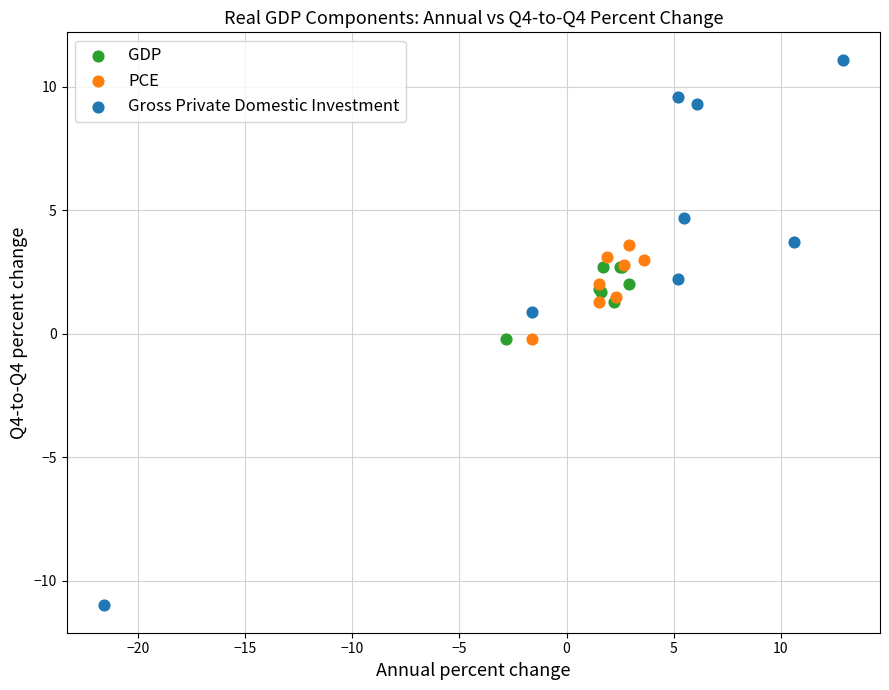

Which series reaches the minimum Y coordinate?

Gross Private Domestic Investment